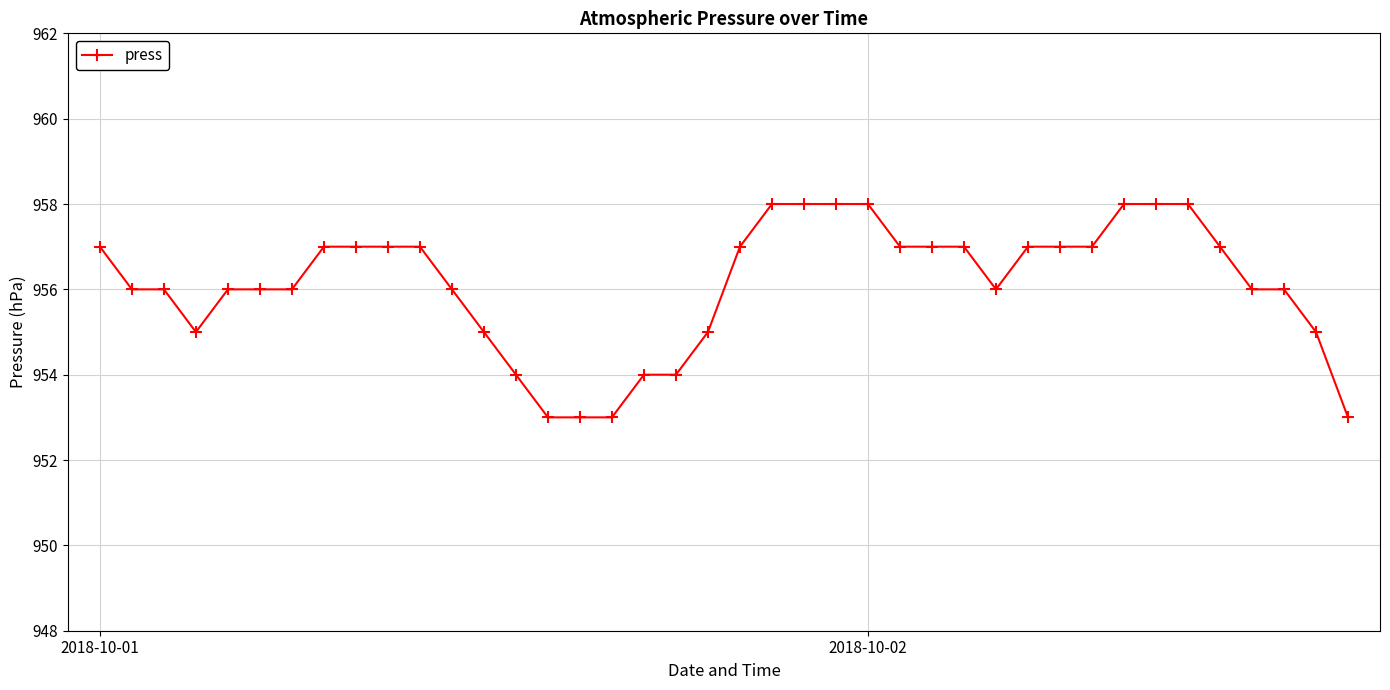

How many lines are shown in the chart?

1